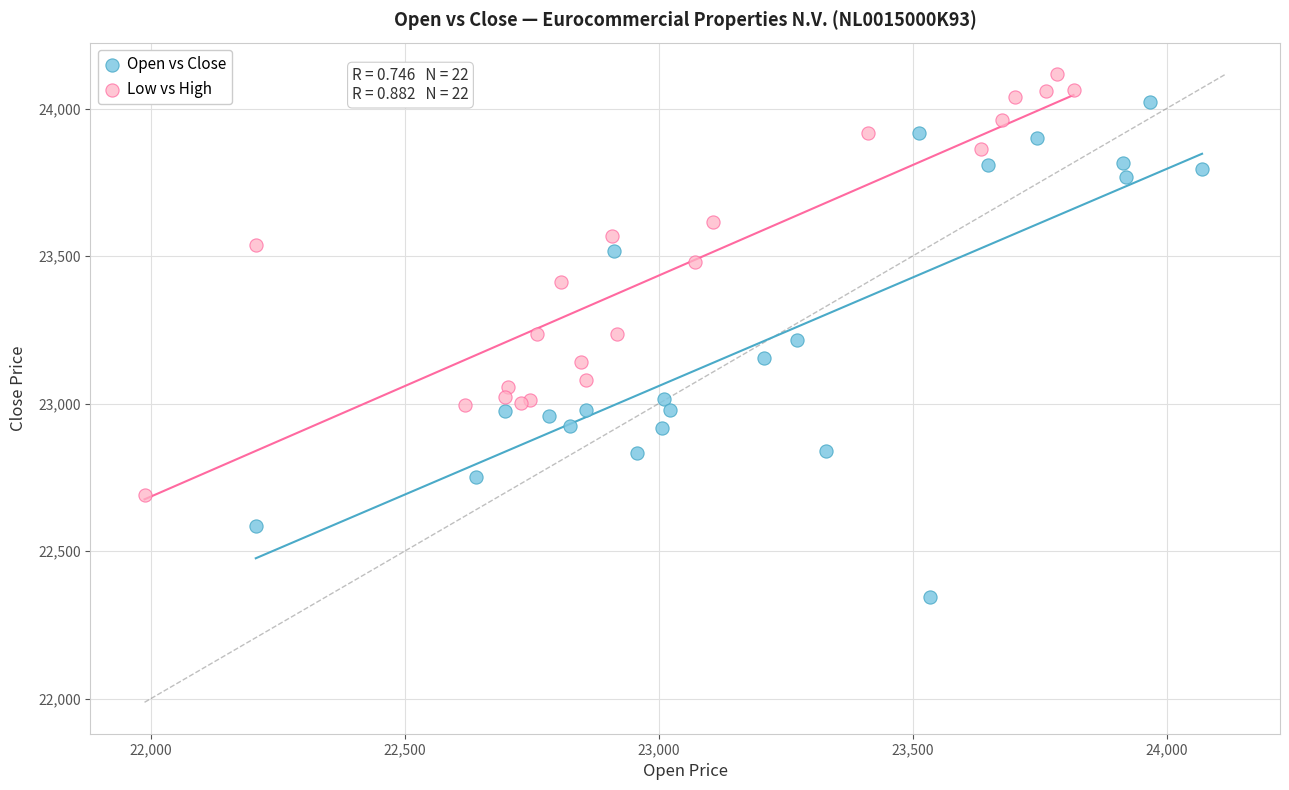

Which series has the widest spread of Y values?

Open vs Close